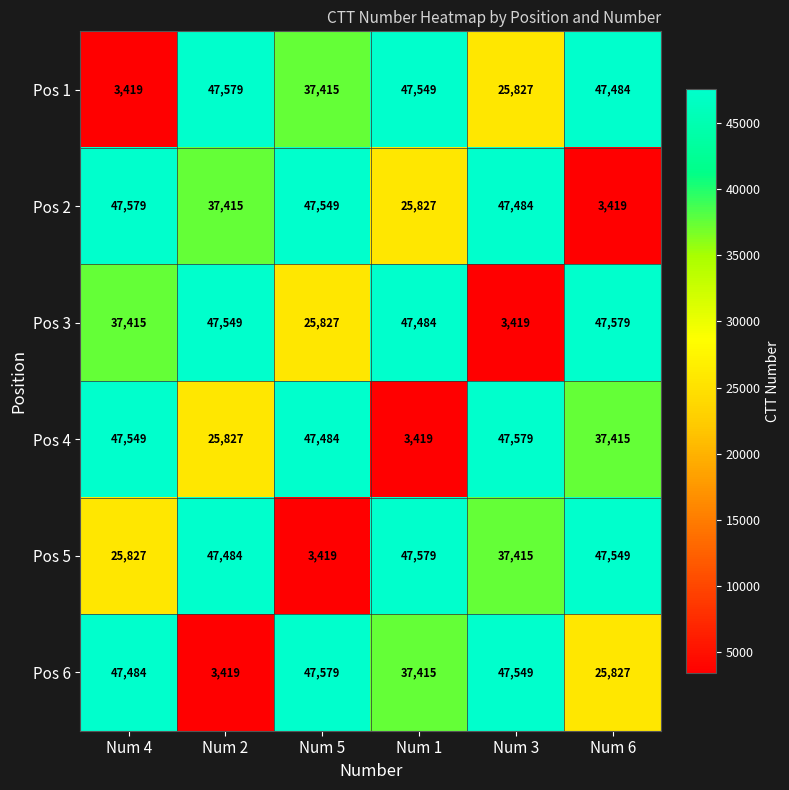

Rank the categories by Pos 3 value from highest to lowest.

Num 6, Num 2, Num 1, Num 4, Num 5, Num 3